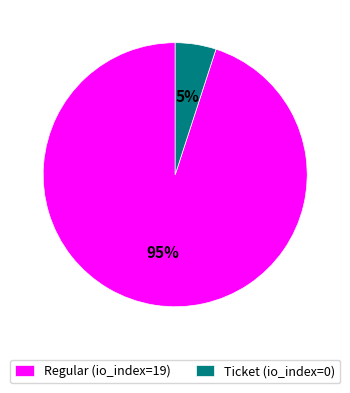

Is it true that Regular (io_index=19) is 95% of the pie?

True